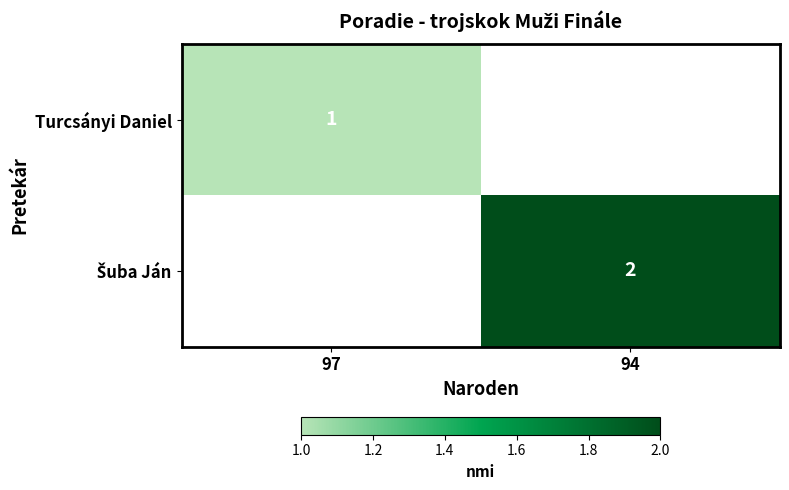

Rank the categories by Turcsányi Daniel value from highest to lowest.

97, 94